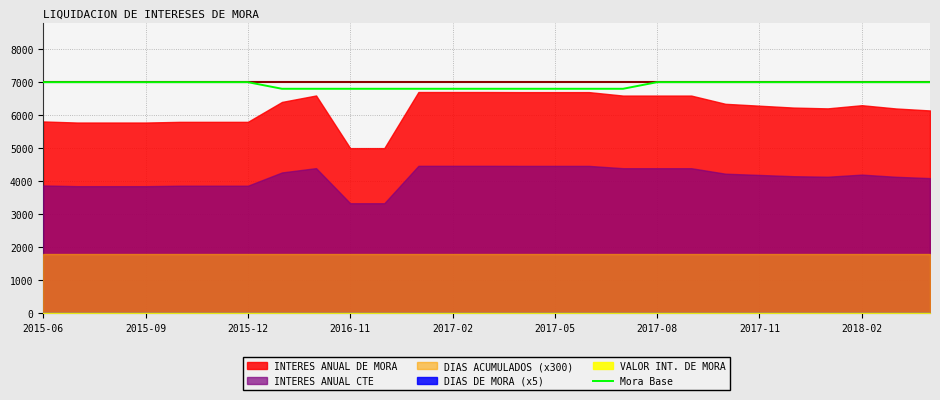

The value of Mora Base at 2015-06 is 9641. True or false?

False